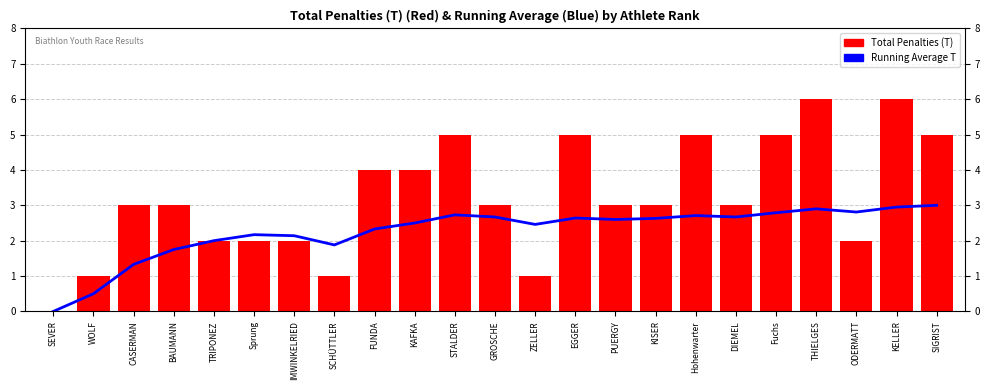

How many distinct data groups are displayed?

2